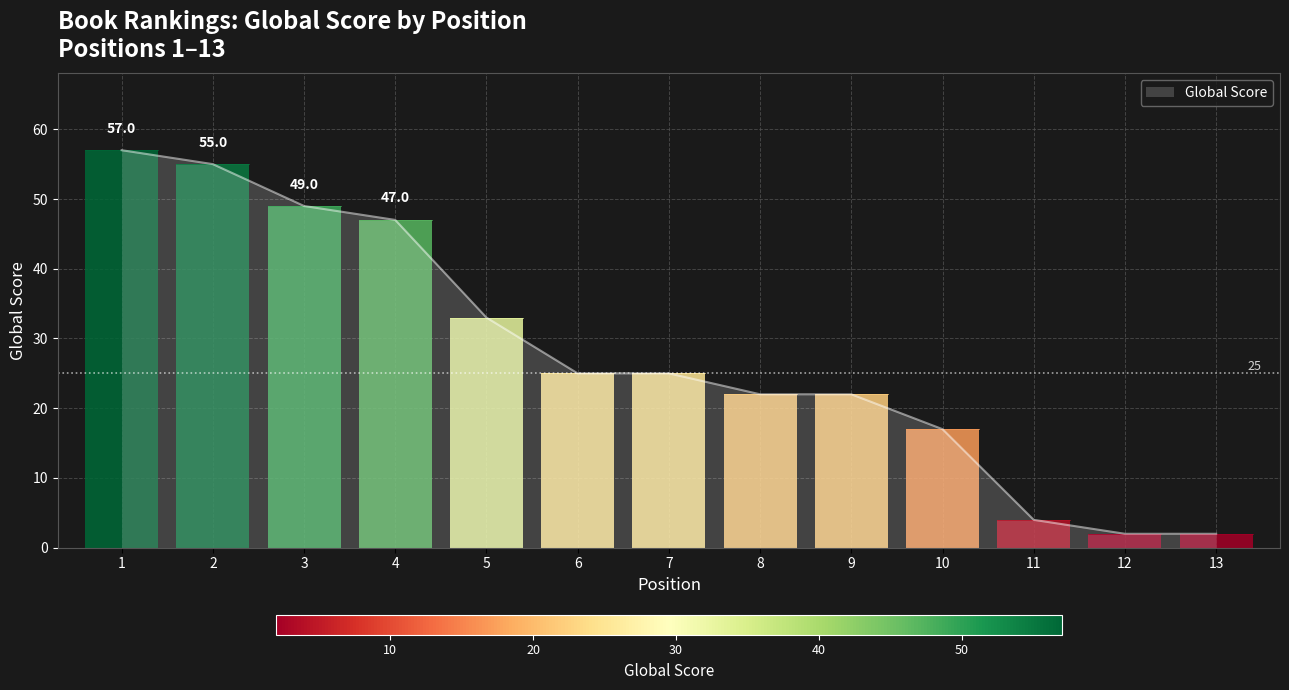

What is the change in value from 4 to 6?

-22